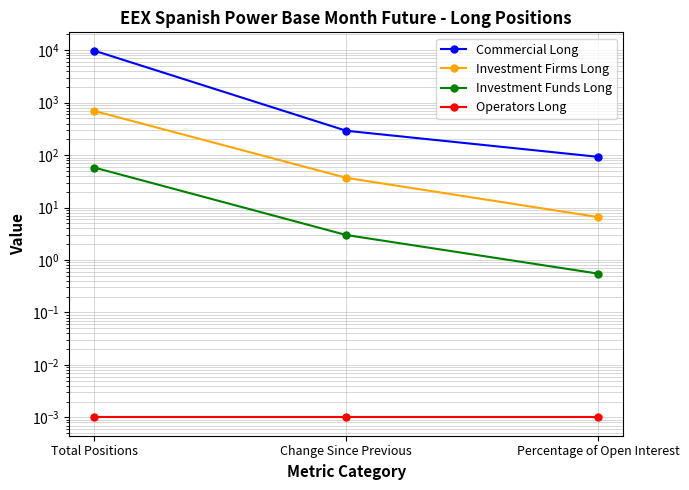

Which series changed the most between Total Positions and Percentage of Open Interest?

Commercial Long